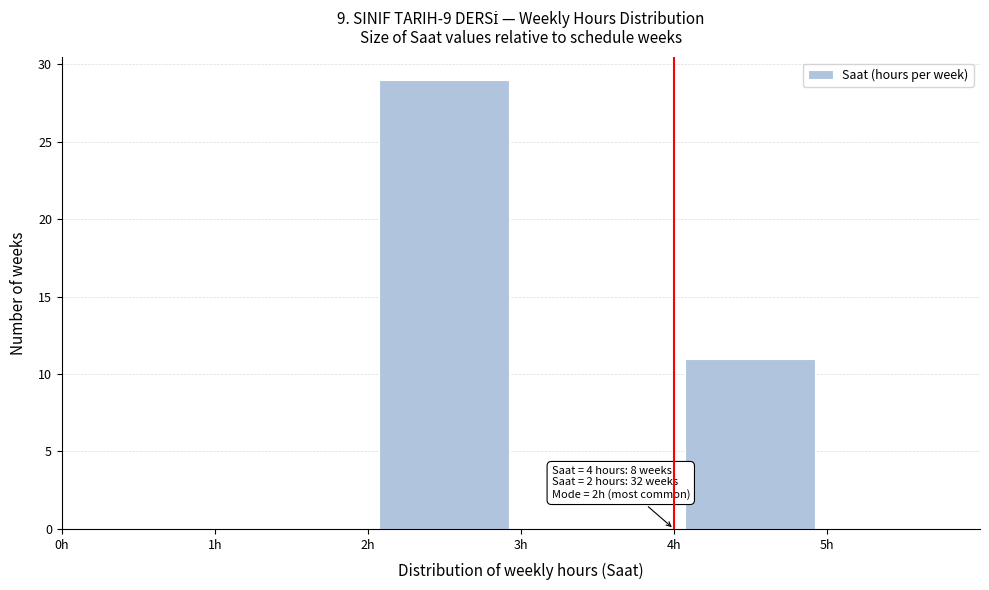

Which range on the x-axis has the tallest bar?

2 to 3